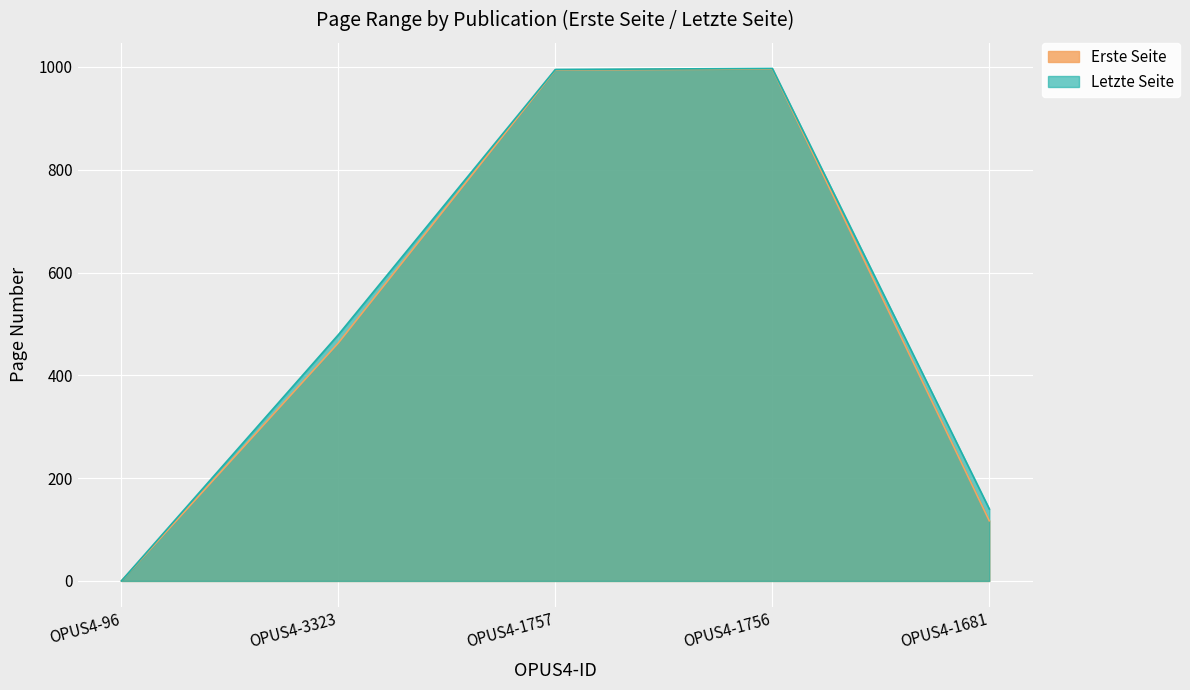

What is the label of the 1st point from the left?

OPUS4-96